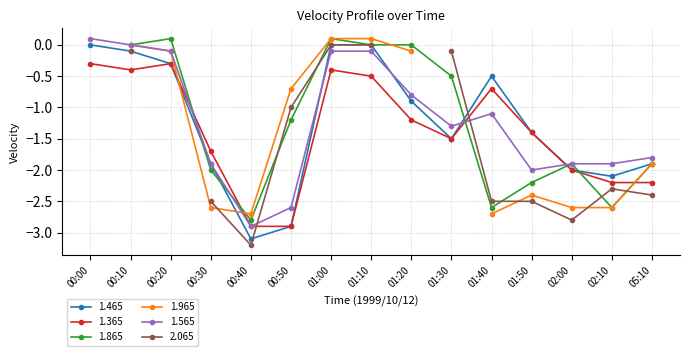

What is the minimum value for 1.565?

-2.9